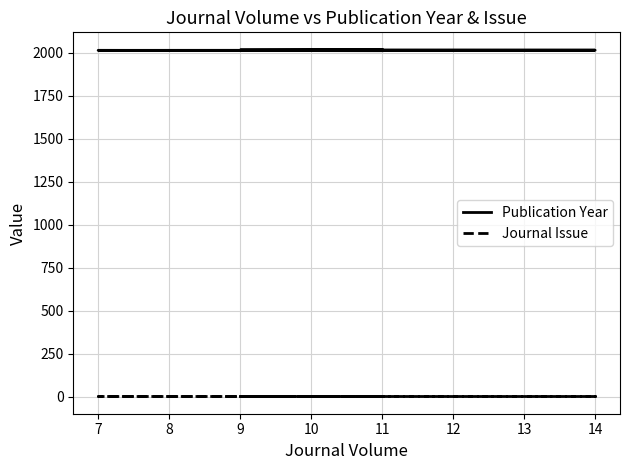

How many lines are shown in the chart?

2